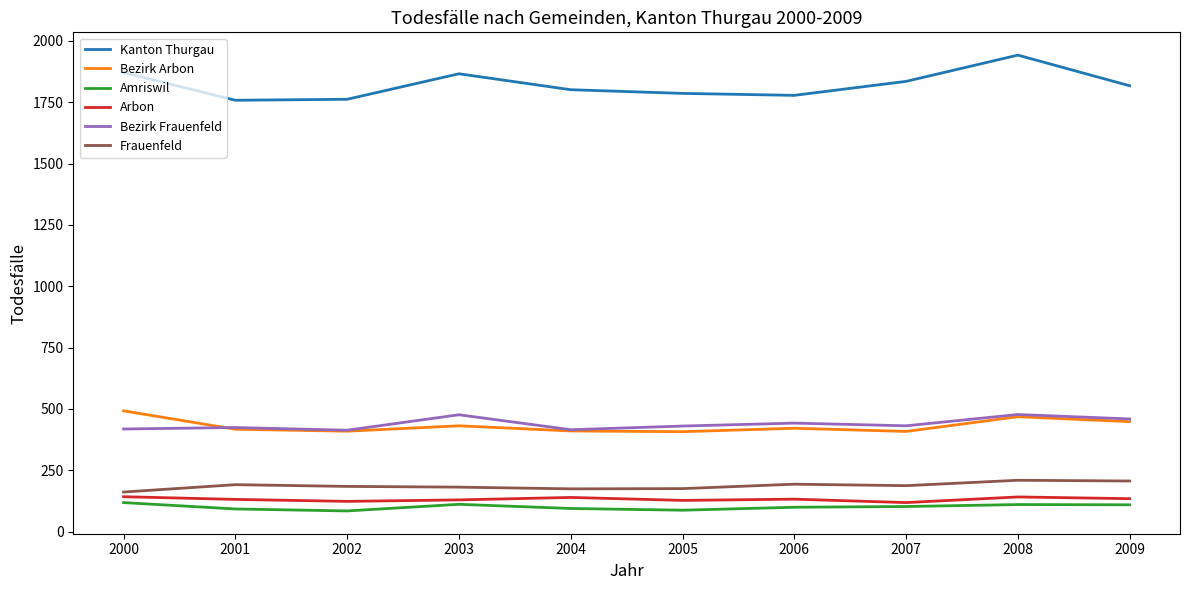

What is the greatest value displayed?

1942